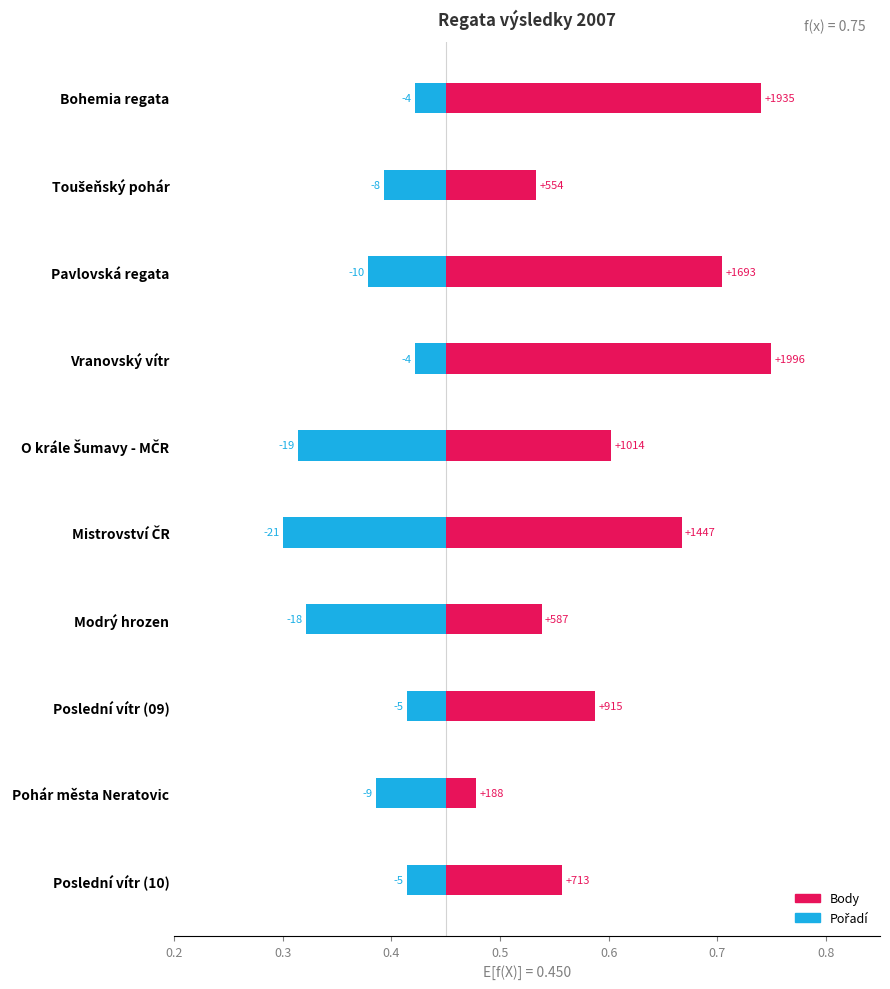

Is it true that Body equals 0.3 at O krále Šumavy - MČR?

False